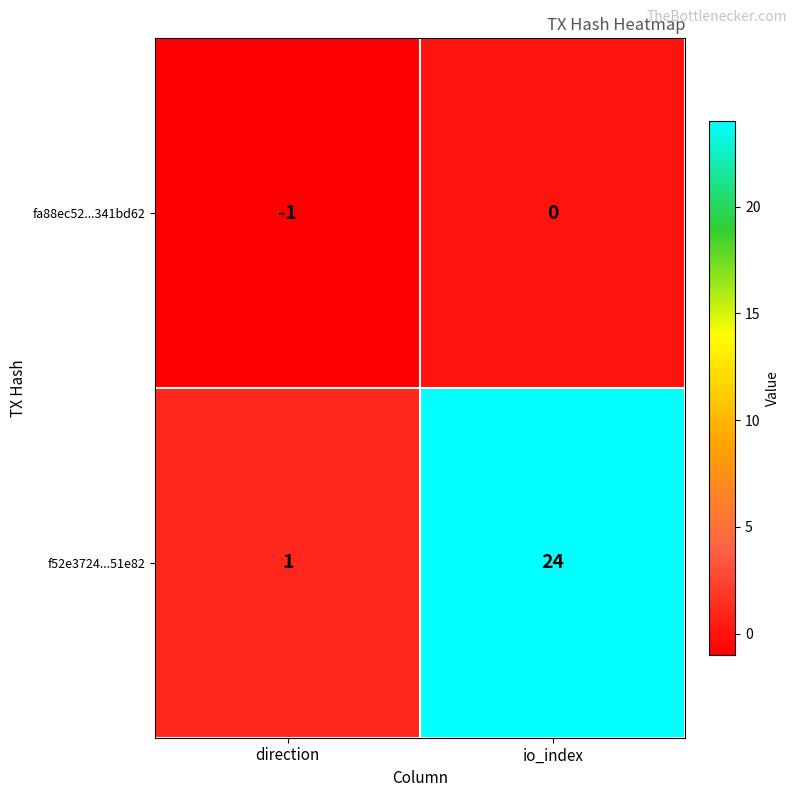

Reading left to right, what are all the values shown in this chart?

fa88ec52...341bd62: direction=-1	io_index=0
f52e3724...51e82: direction=1	io_index=24